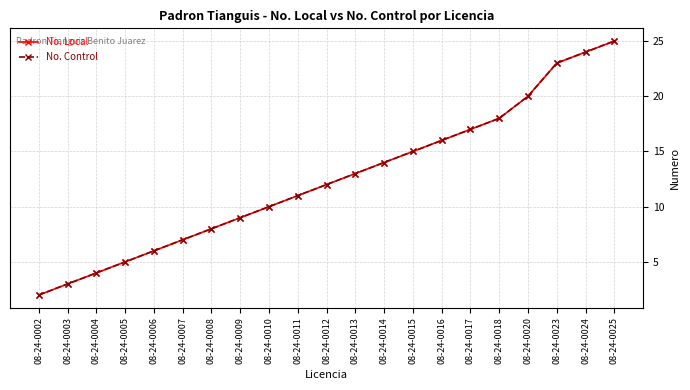

Does the chart have visible grid lines?

Yes